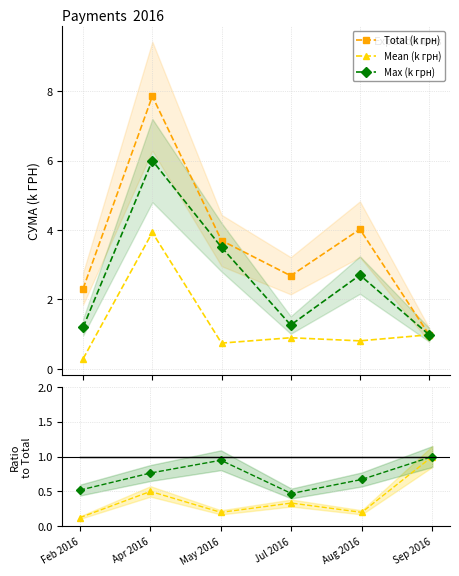

True or false: Ratio ref has more than 2 points higher than both neighbors.

False